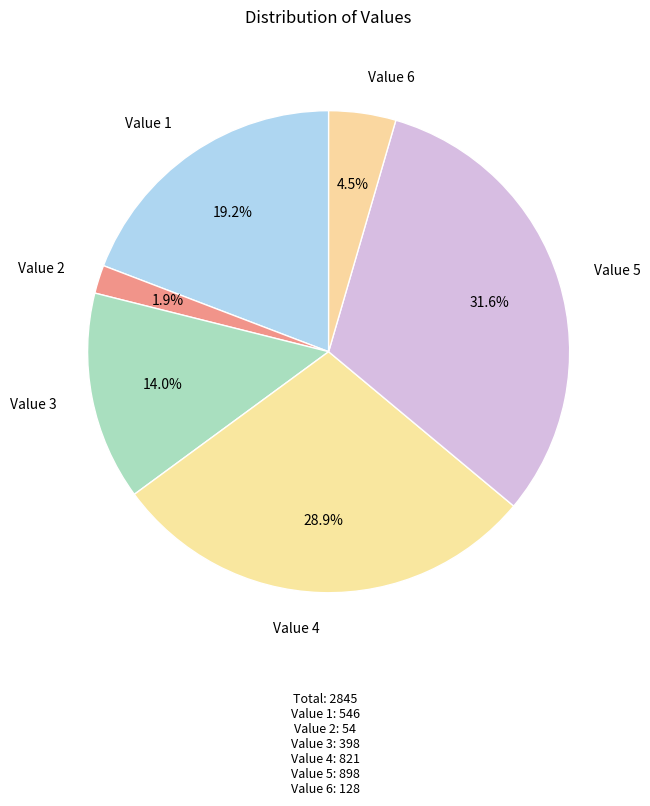

To the nearest percent, what is the difference between the Value 5 and Value 1 slice percentages?

12%